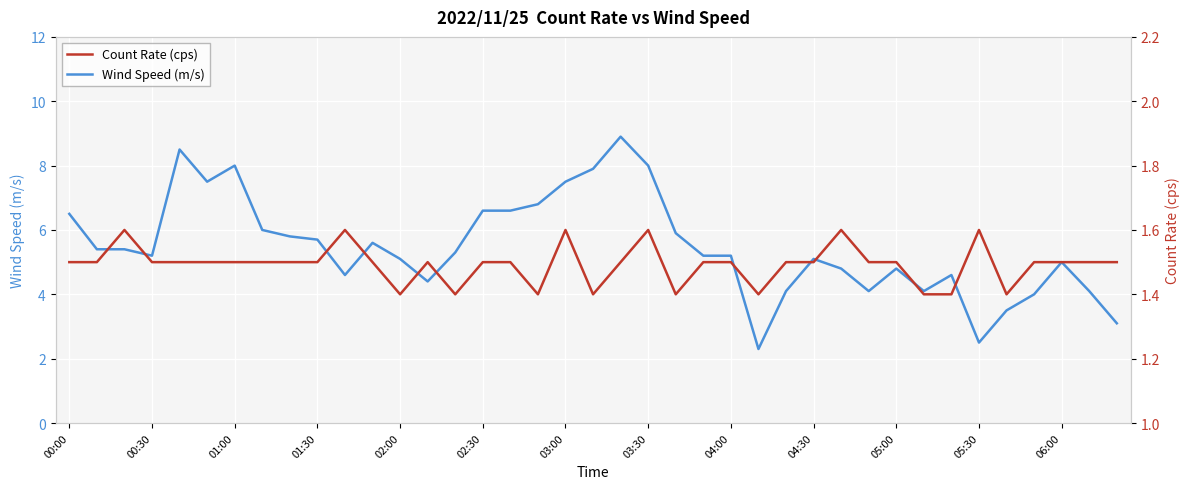

What is the difference between the maximum and second lowest values in the Count Rate (cps) series?

0.2